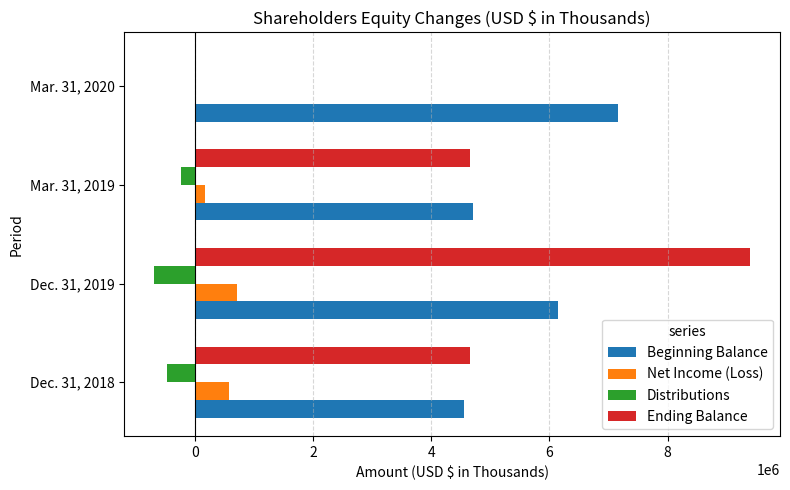

The value of Ending Balance at Dec. 31, 2018 is 4653214. True or false?

True